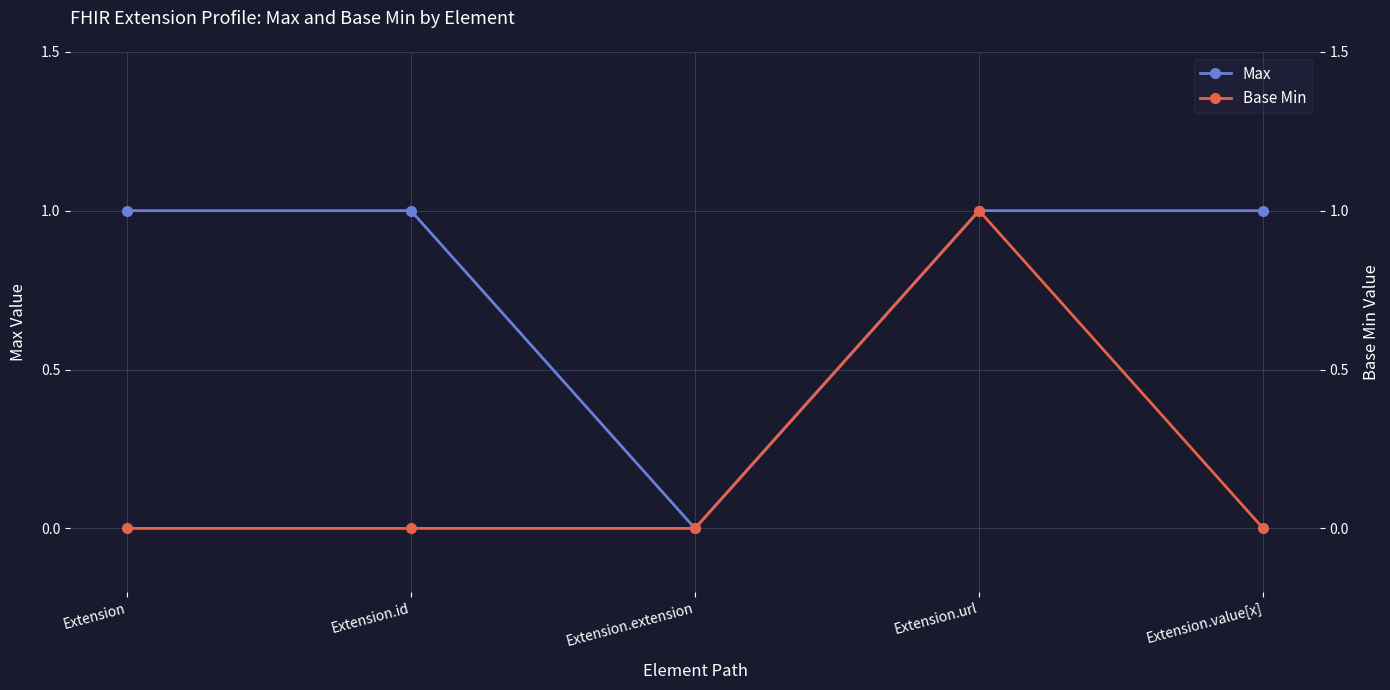

Reading left to right, list all the values displayed in this chart.

Max: Extension=1	Extension.id=1	Extension.extension=0	Extension.url=1	Extension.value[x]=1
Base Min: Extension=0	Extension.id=0	Extension.extension=0	Extension.url=1	Extension.value[x]=0